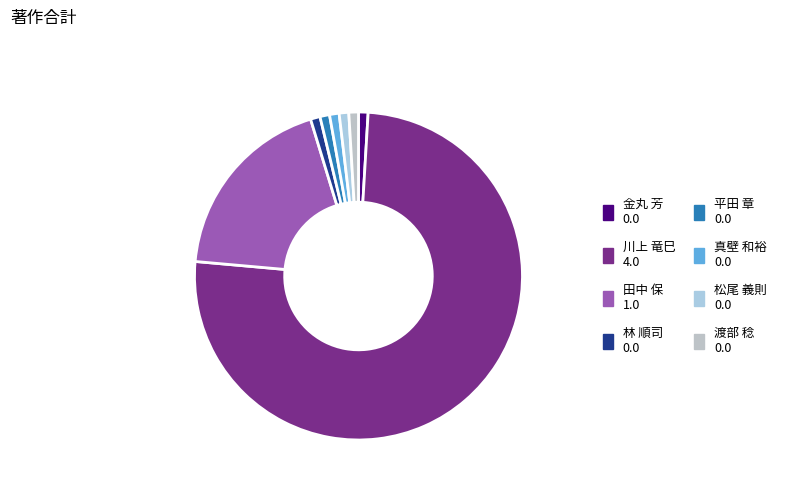

What is the smallest slice in the pie chart?

金丸 芳